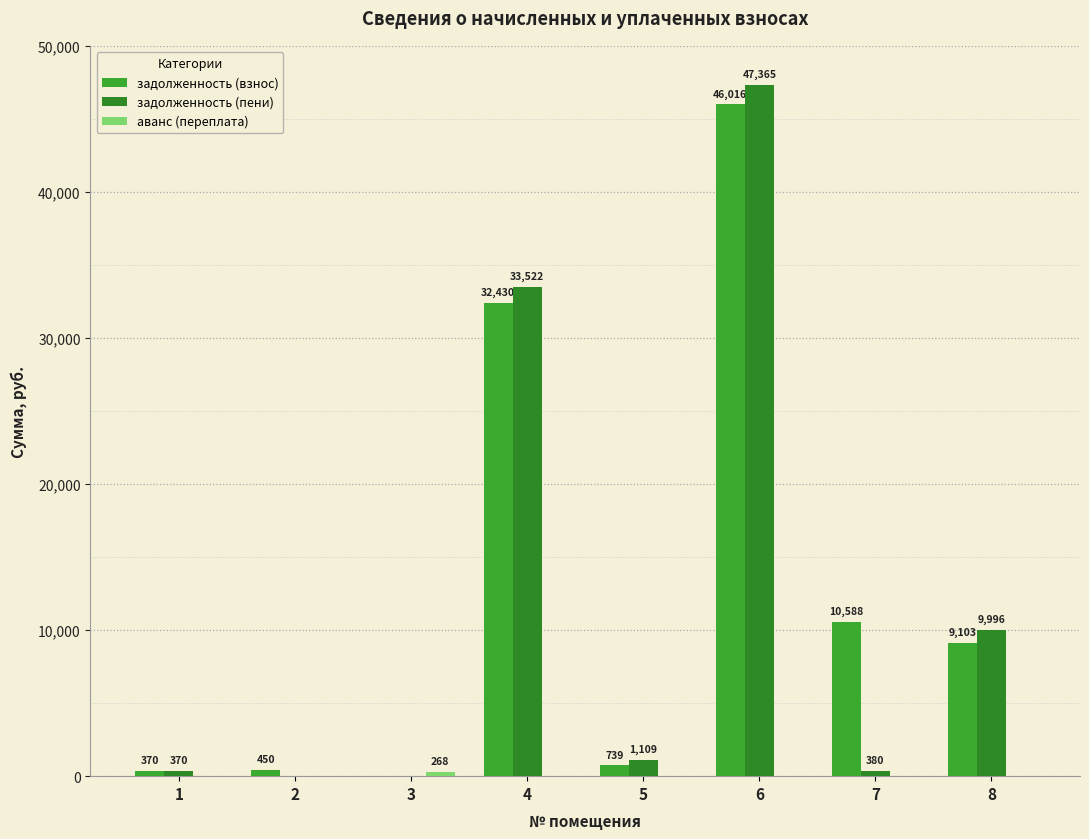

Between 1 and 3, which is larger?

1